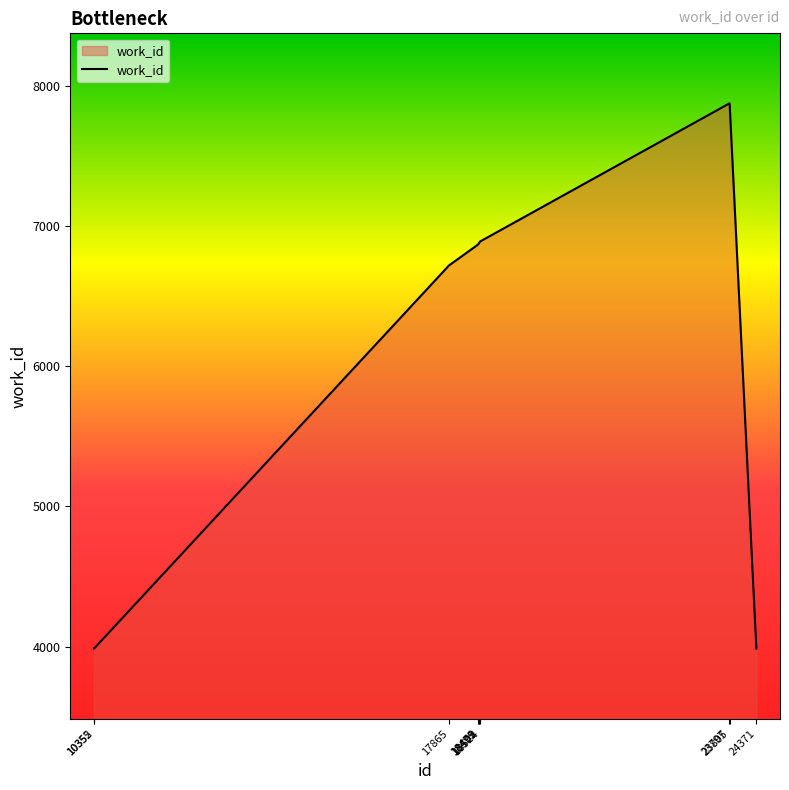

What is the greatest value displayed?

7872